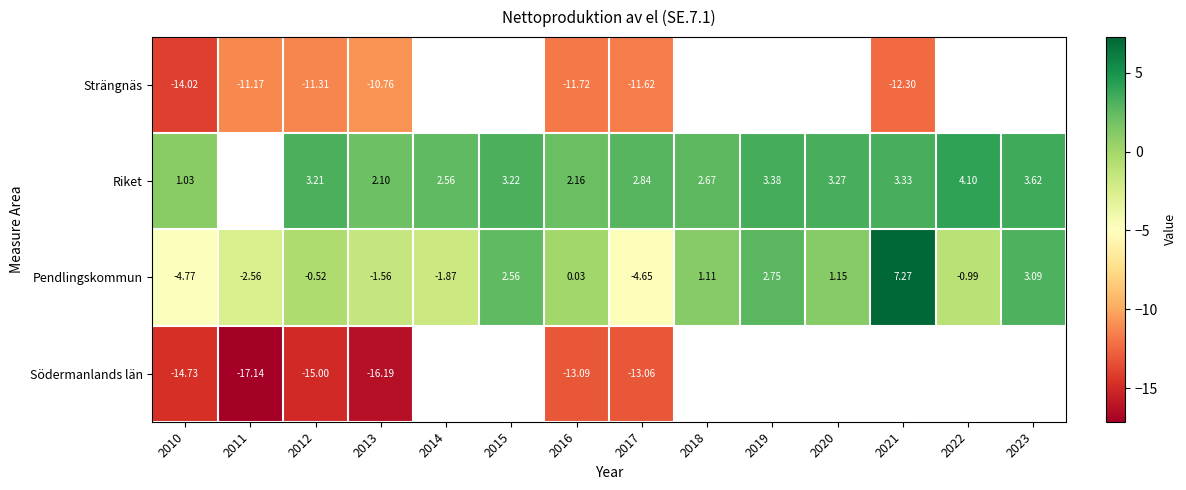

How many data points in Pendlingskommun are above 0?

7